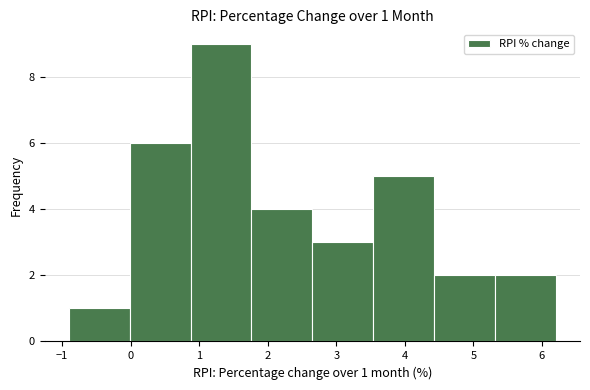

Which range on the x-axis has the tallest bar?

0.9 to 1.8